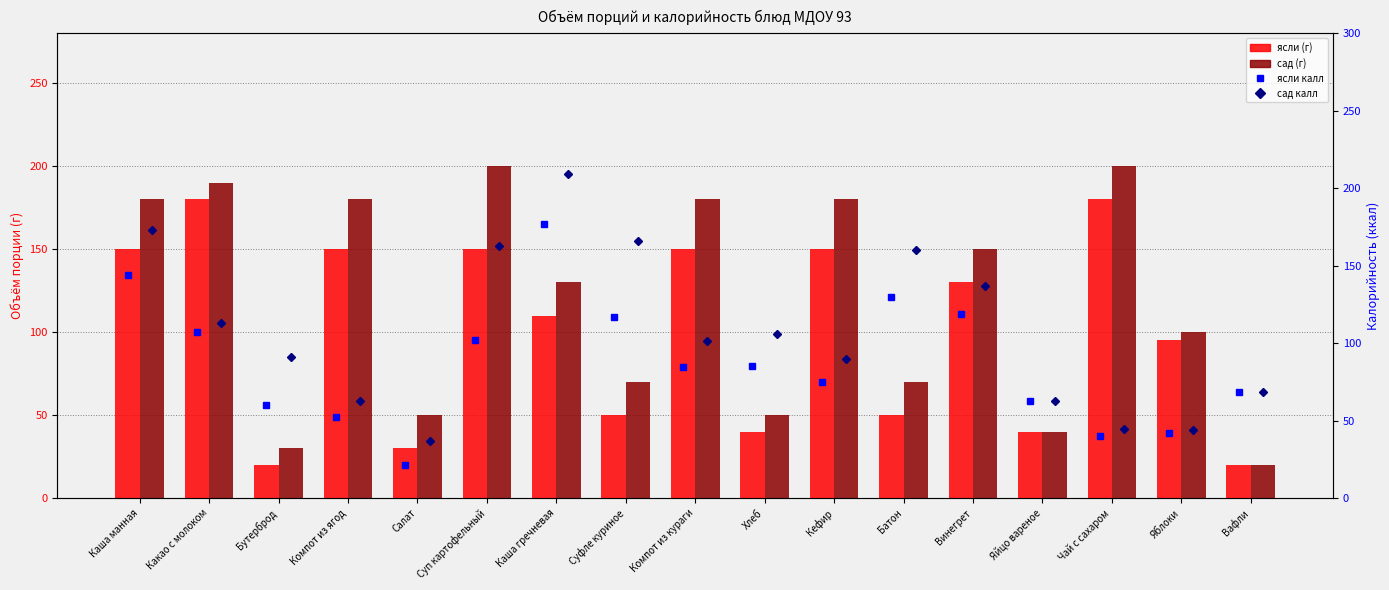

How many groups of bars are there?

17